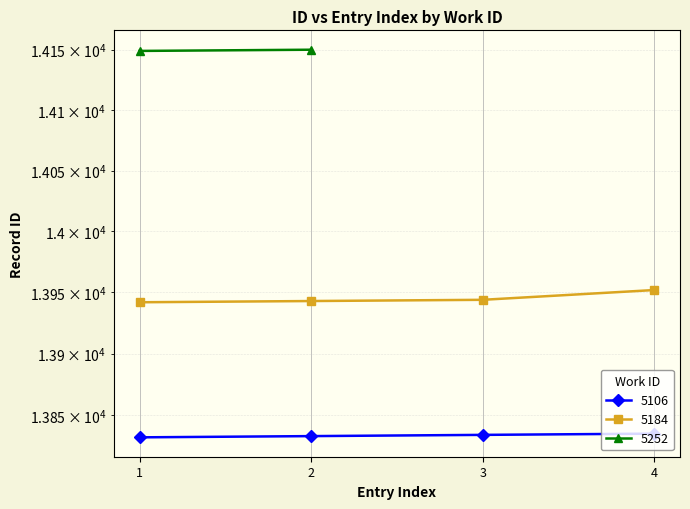

Rank the categories by 5184 value from highest to lowest.

4, 3, 2, 1